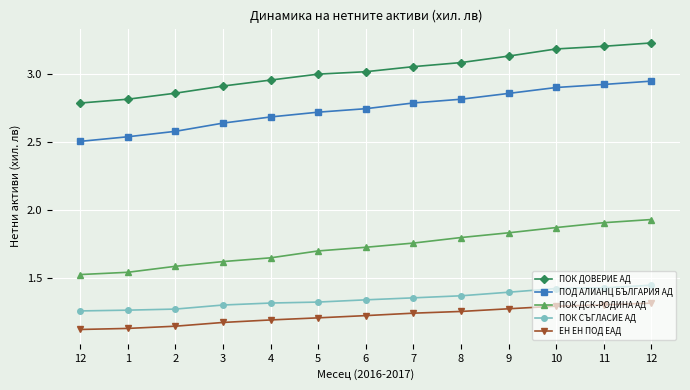

How many categories are shown in the chart?

13